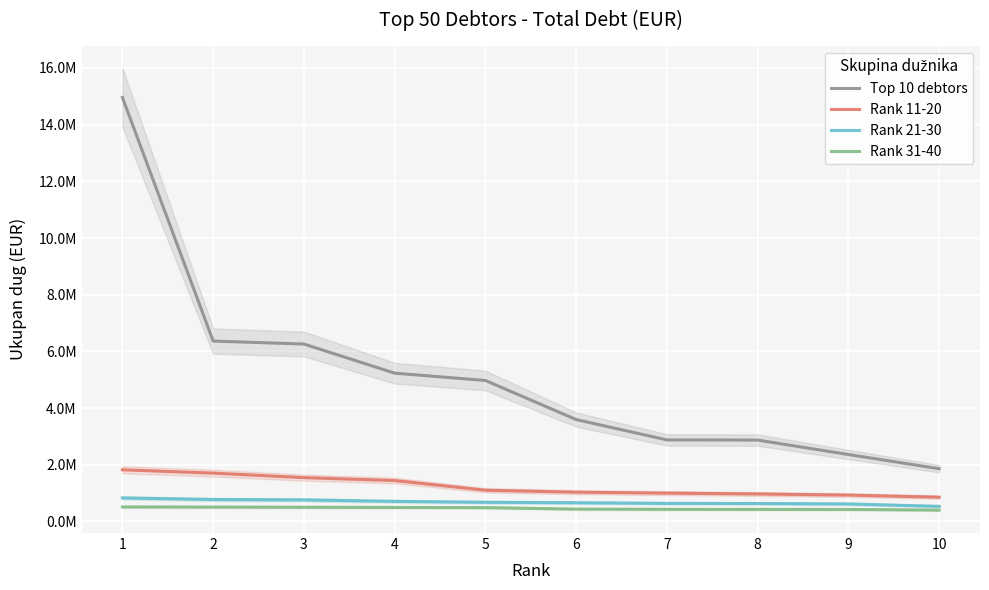

Is the value of Rank 31-40 at 2 greater than the value of Rank 21-30 at 3?

No